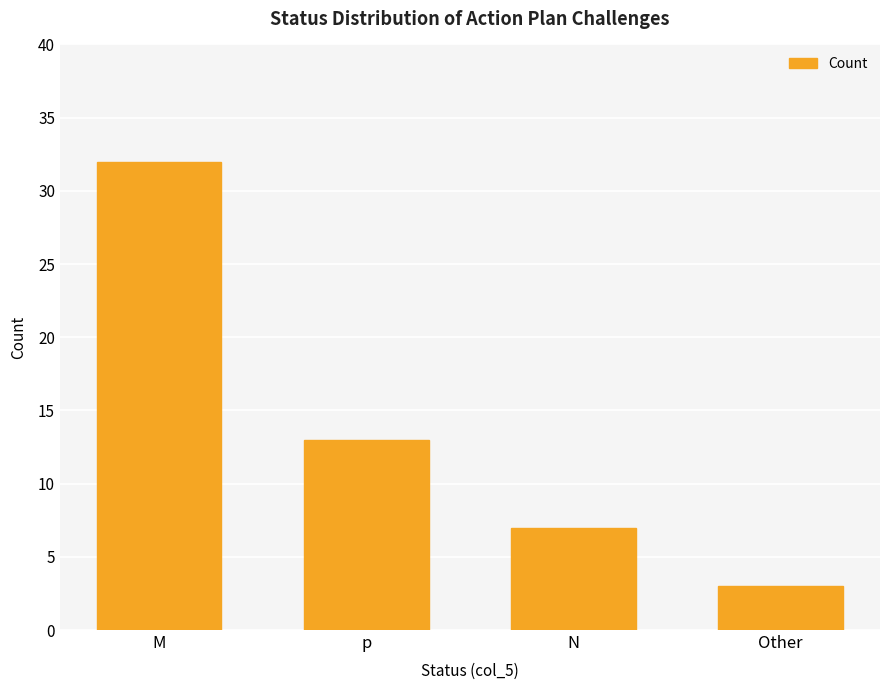

What is the difference between the maximum and minimum values?

29